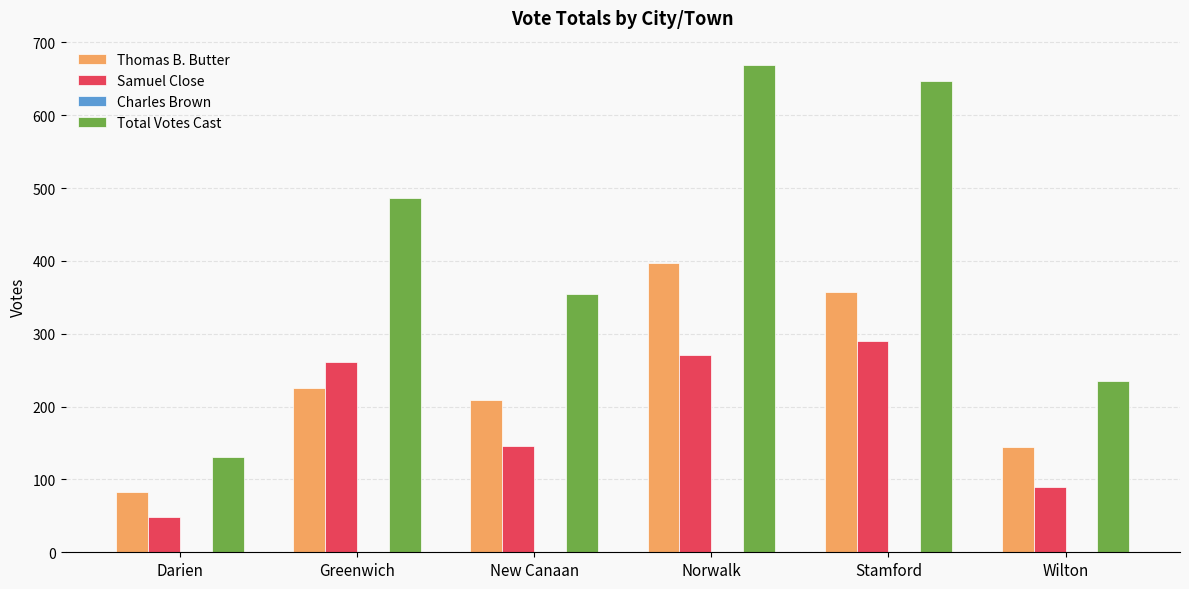

The Samuel Close series shows 290 at Stamford. True or false?

True